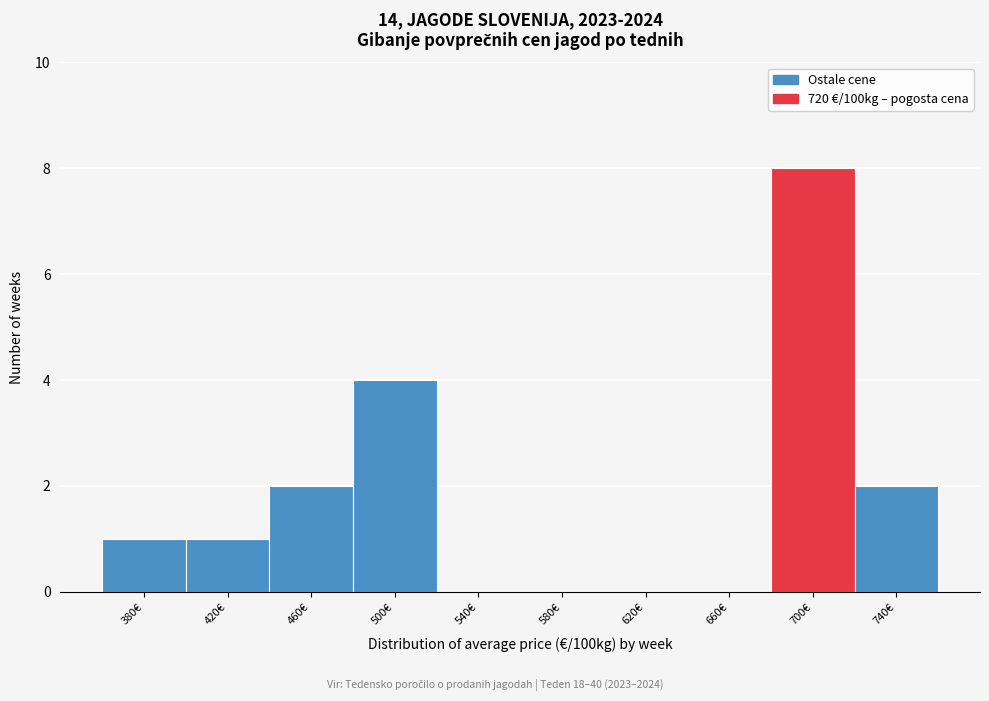

Reading left to right, transcribe all the data shown in this chart.

380€=1	420€=1	460€=2	500€=4	540€=0	580€=0	620€=0	660€=0	700€=8	740€=2